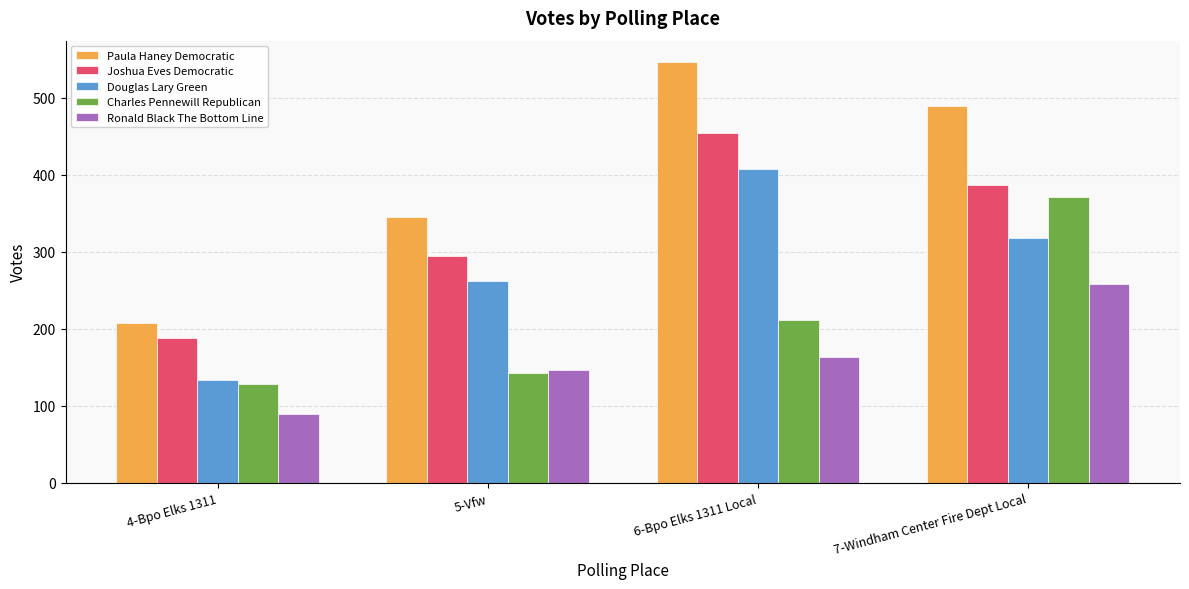

Which category has the lowest value in the Joshua Eves Democratic series?

4-Bpo Elks 1311